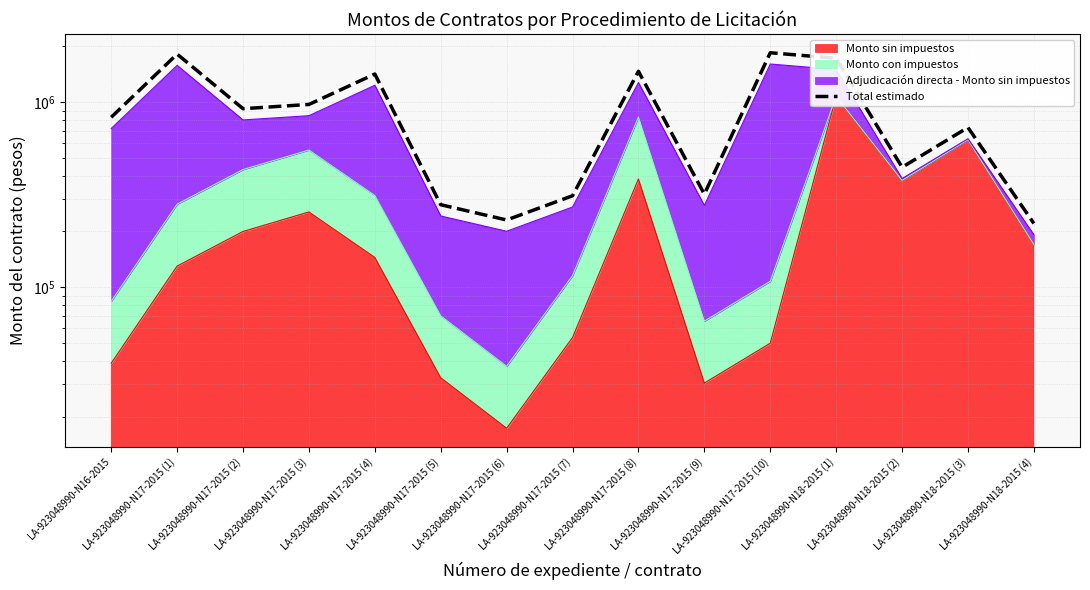

What is the difference between the second highest and second lowest values?

1585563.1